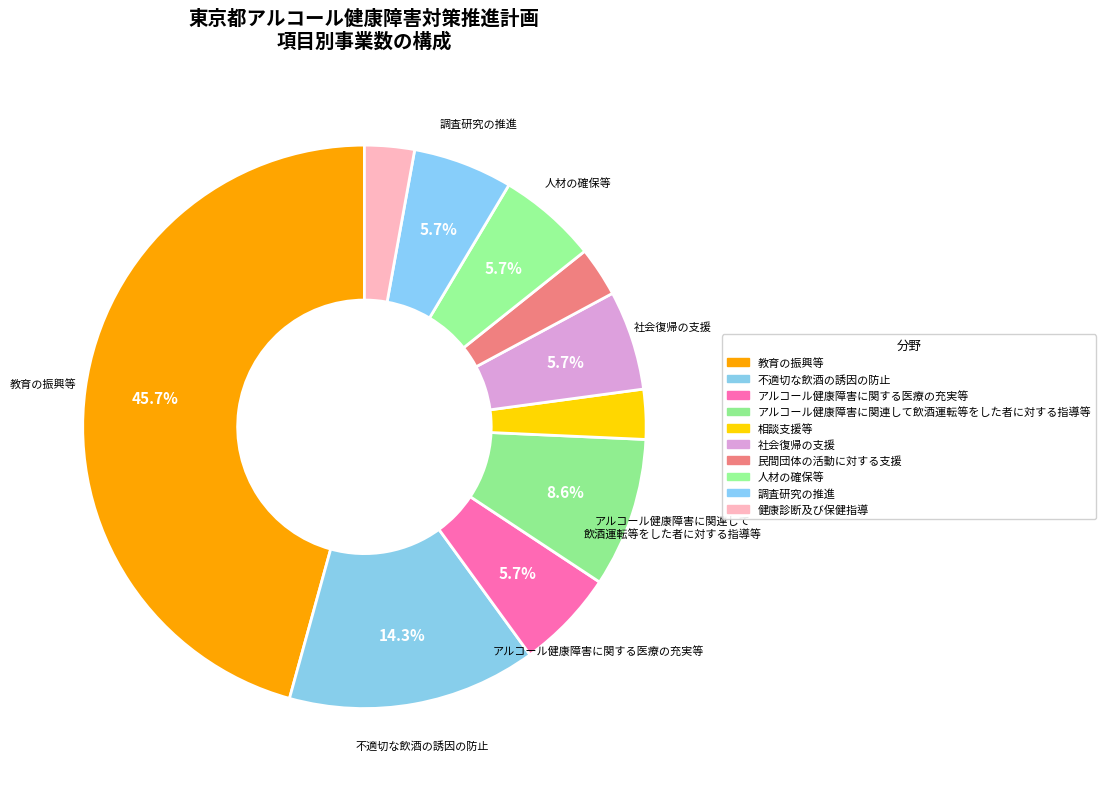

Count the number of slices in the pie.

10